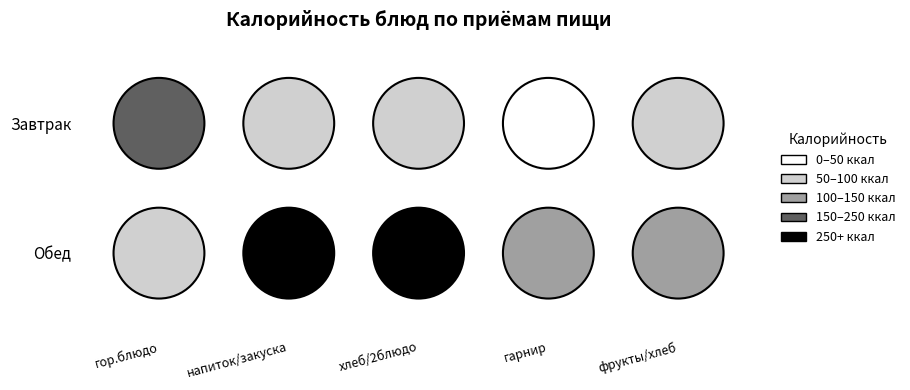

Which series has the largest total across all categories?

Обед